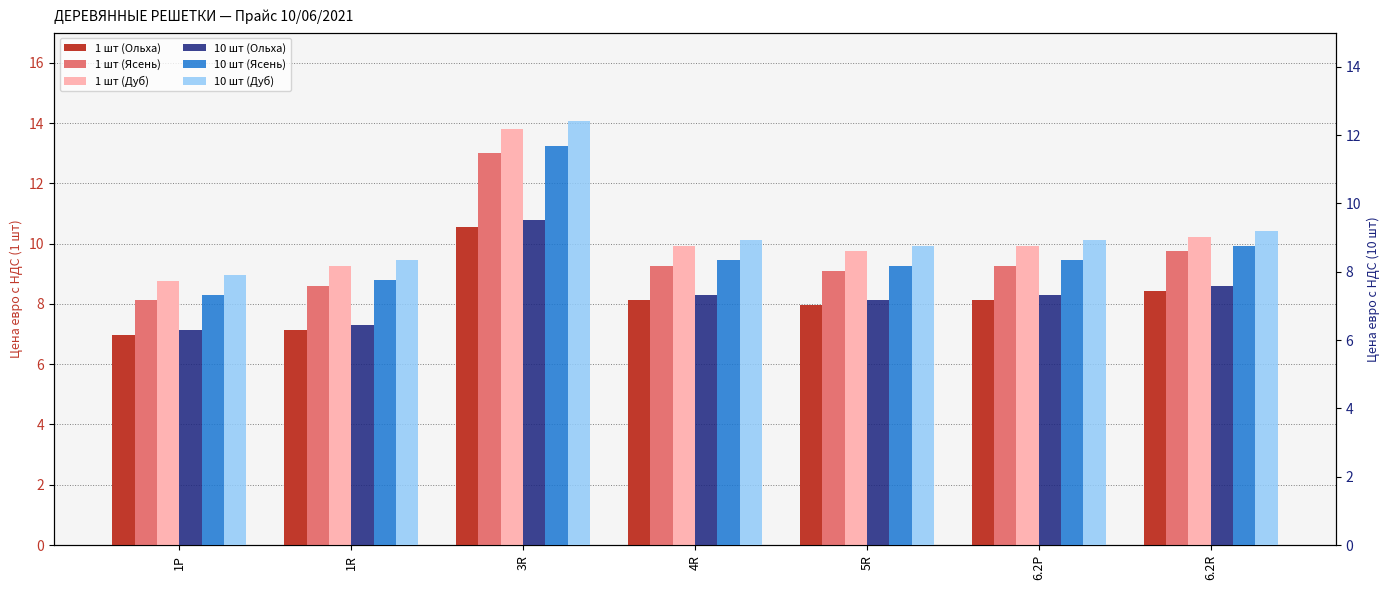

How many categories are shown in the chart?

7